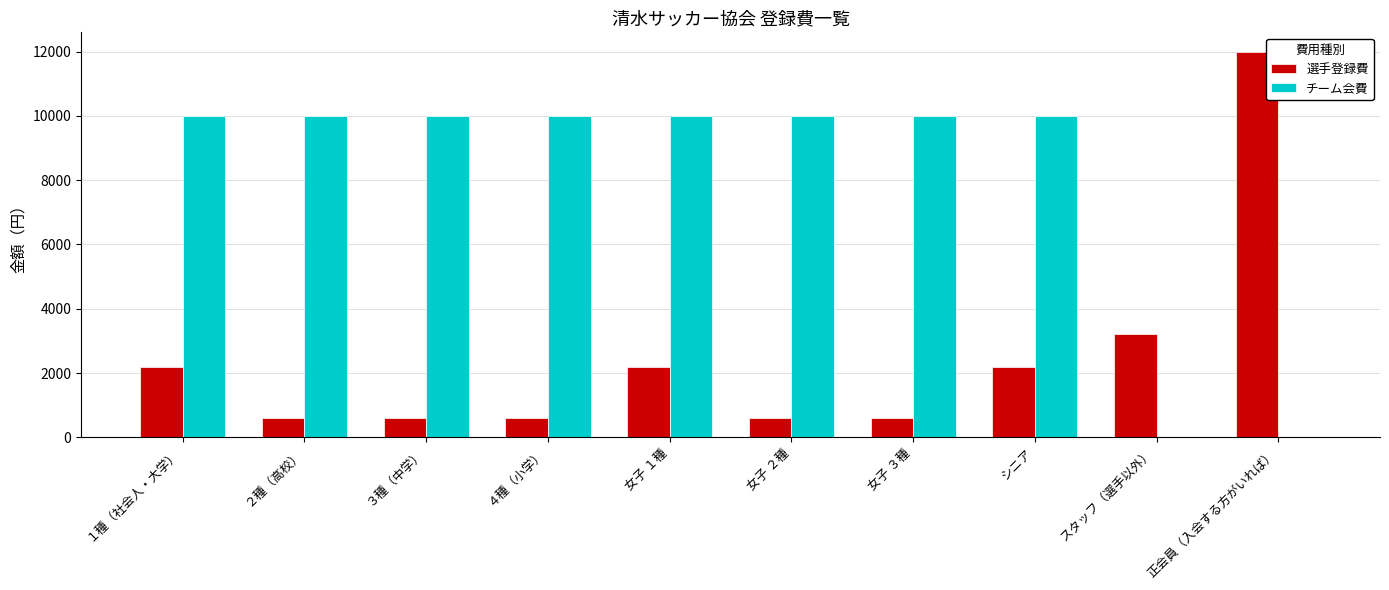

Which label corresponds to the largest value in the chart?

正会員（入会する方がいれば）